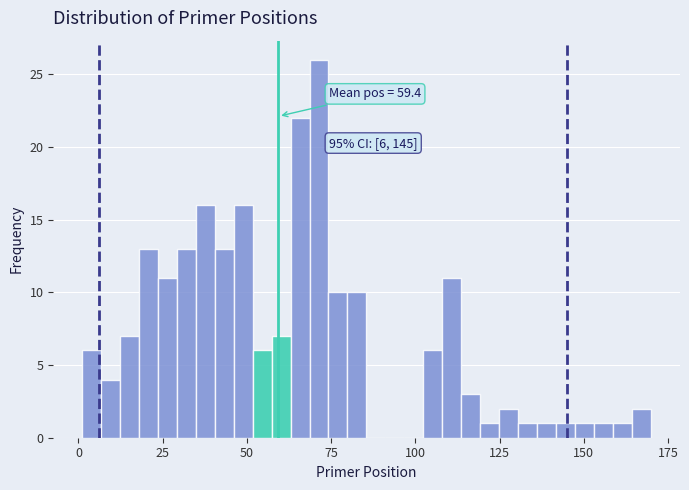

Read against the x-axis, roughly where is the centre of the tallest bar?

70